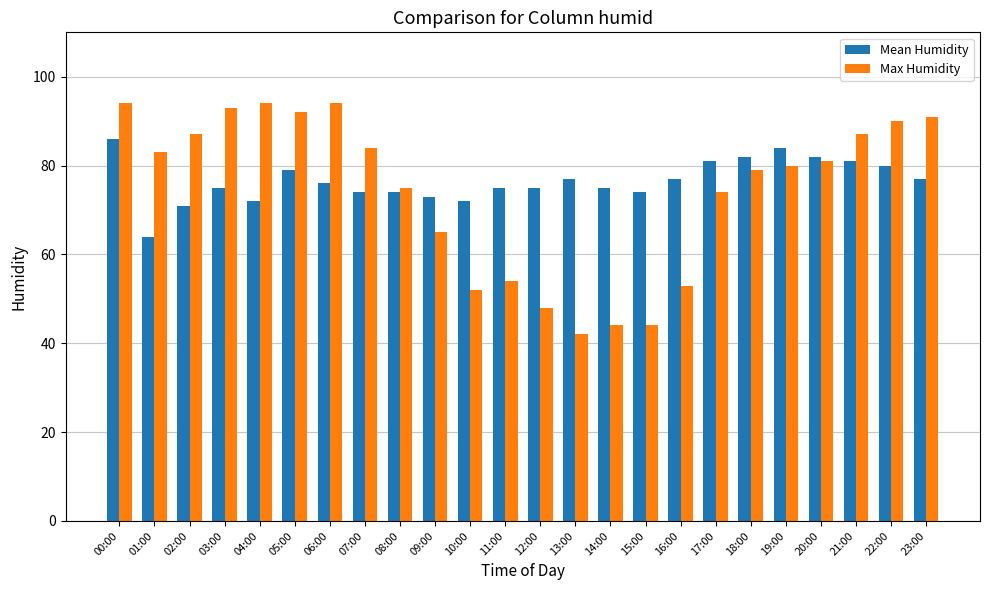

Which category has the lowest value in the Max Humidity series?

13:00